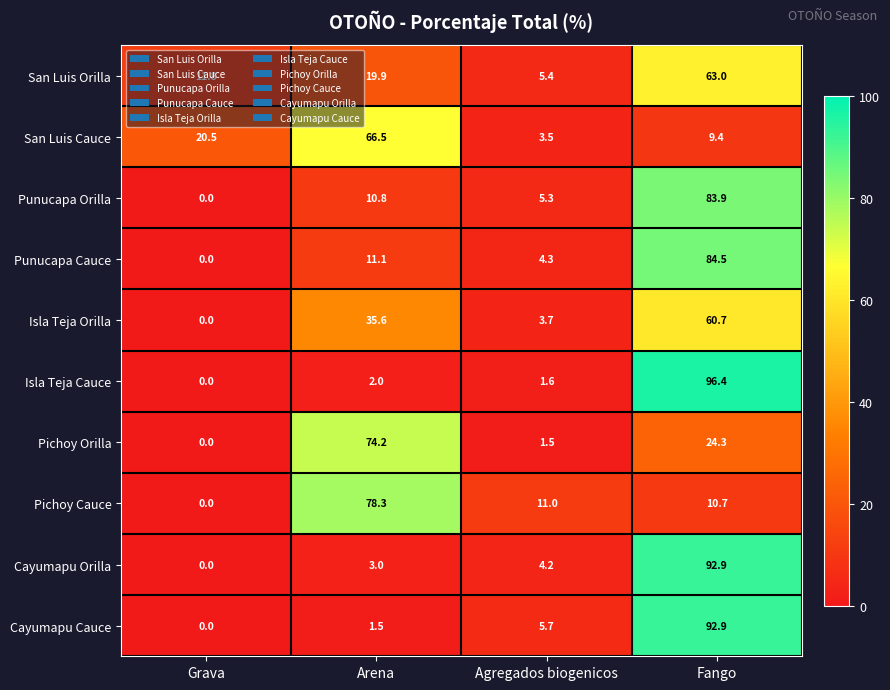

How many distinct data groups are displayed?

10